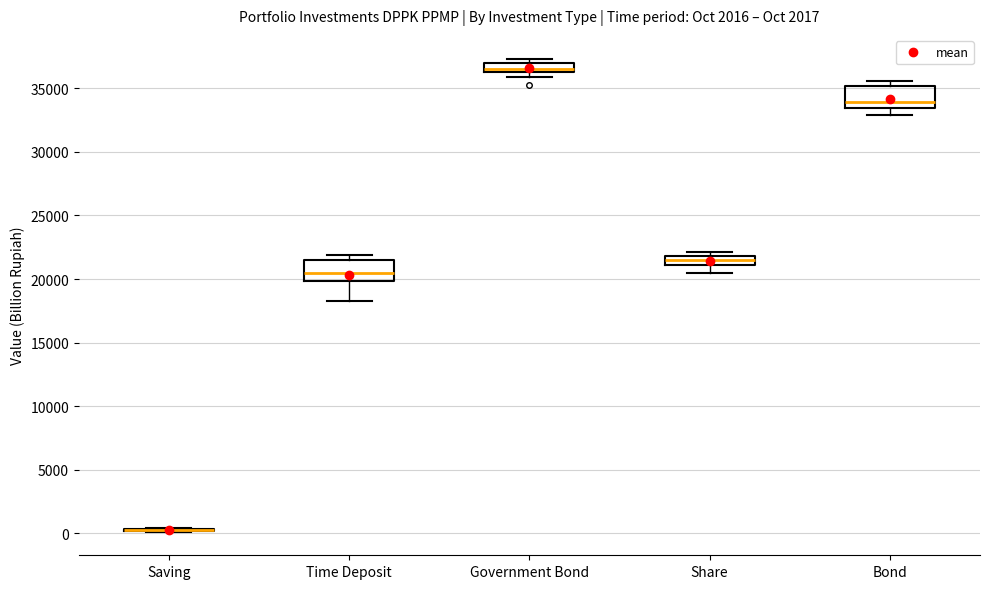

Where does the median line of the box for Bond sit on the y-axis? The values are not printed on the chart, so give them approximately, as read against the axis.

34000